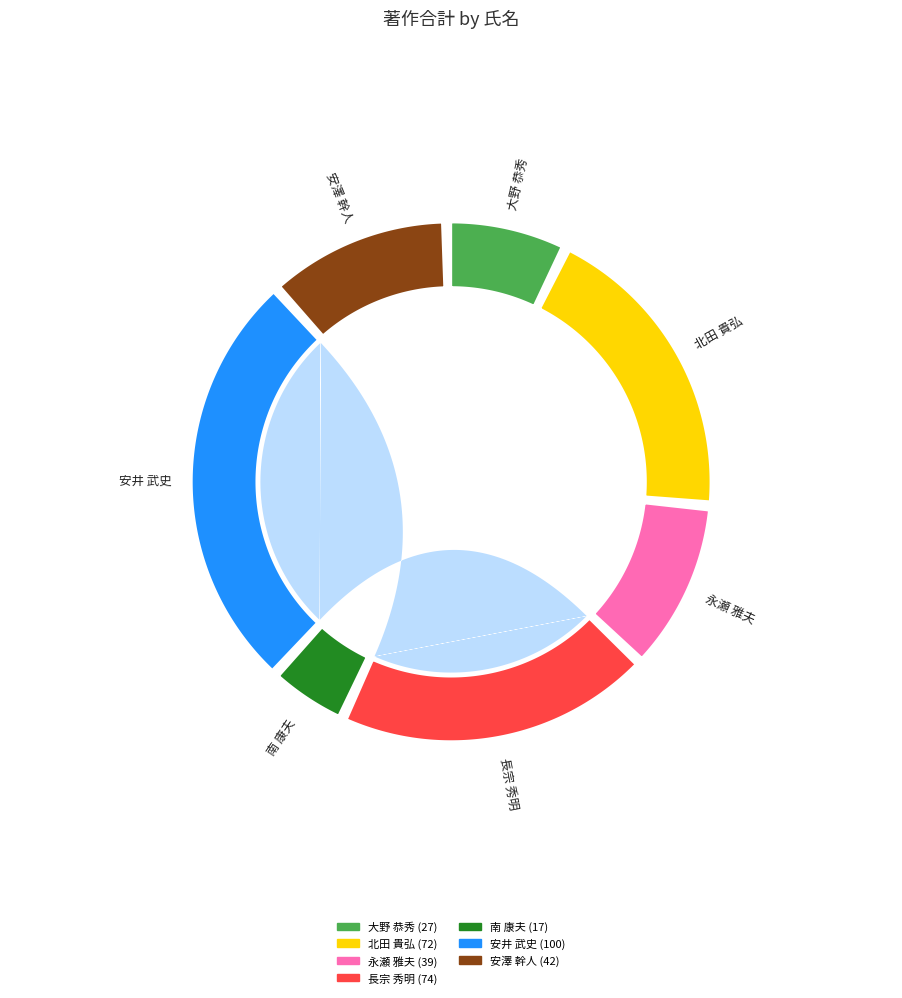

What percentage is NOT represented by 長宗 秀明?

80.1%